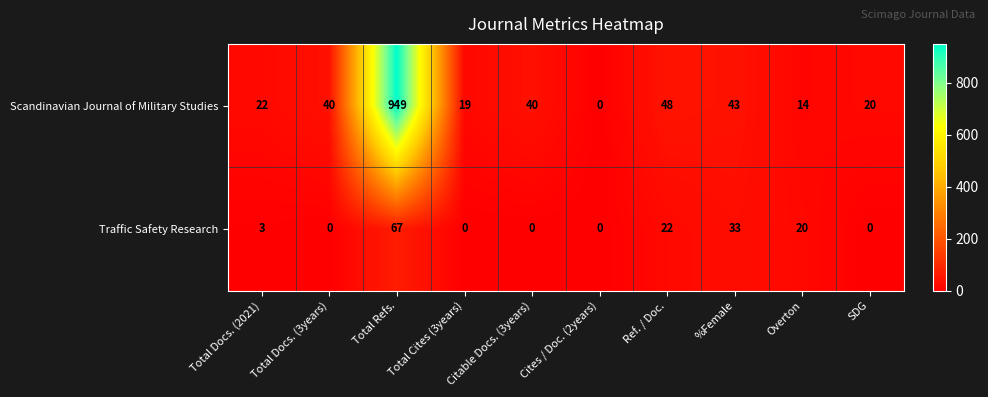

At Total Refs., list the series in order from largest to smallest.

Scandinavian Journal of Military Studies, Traffic Safety Research